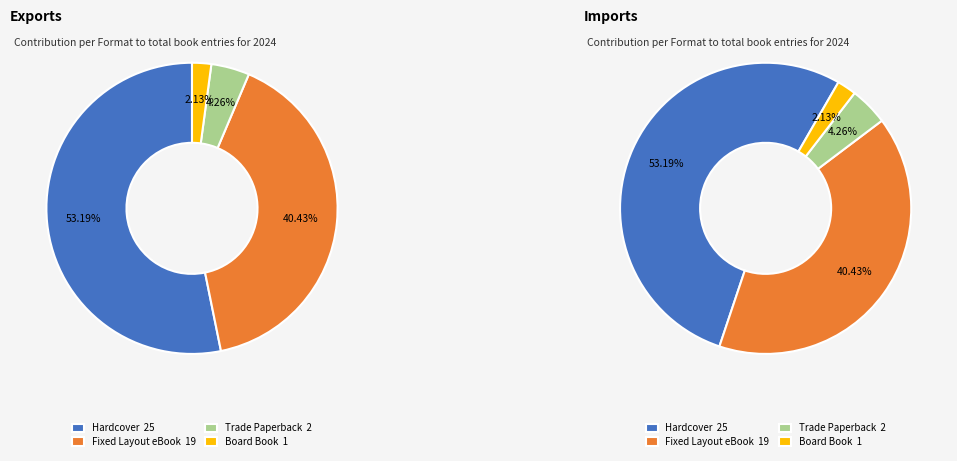

What is the largest slice in the pie chart?

Hardcover